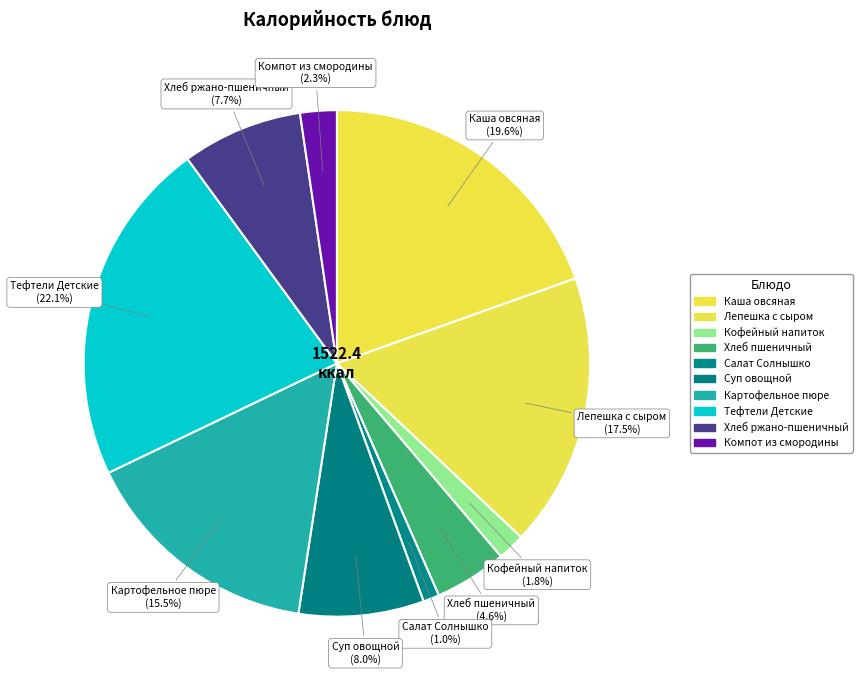

How many segments does this pie chart have?

10